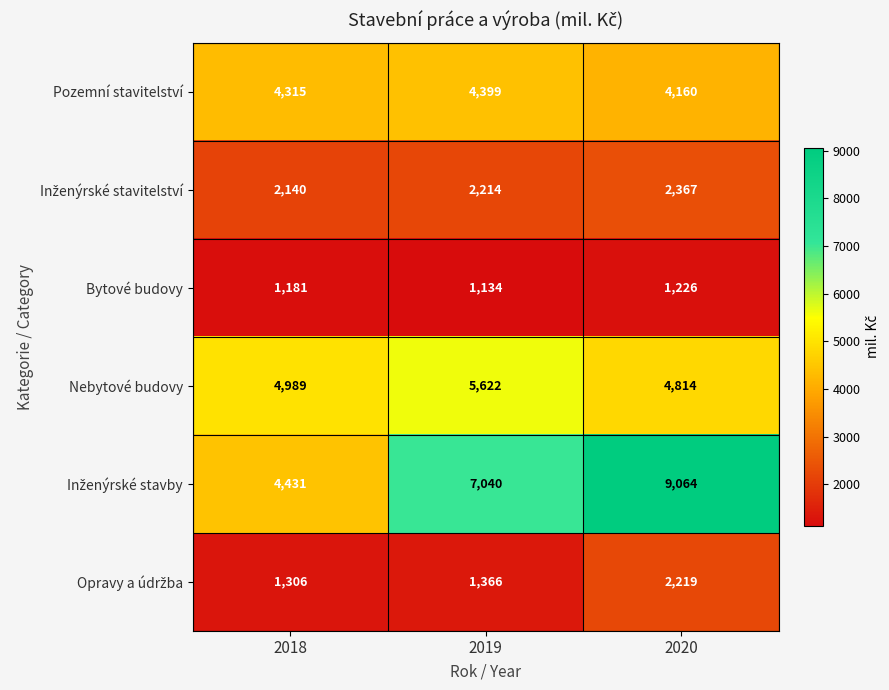

What is the difference between the Nebytové budovy values at 2019 and 2018?

633